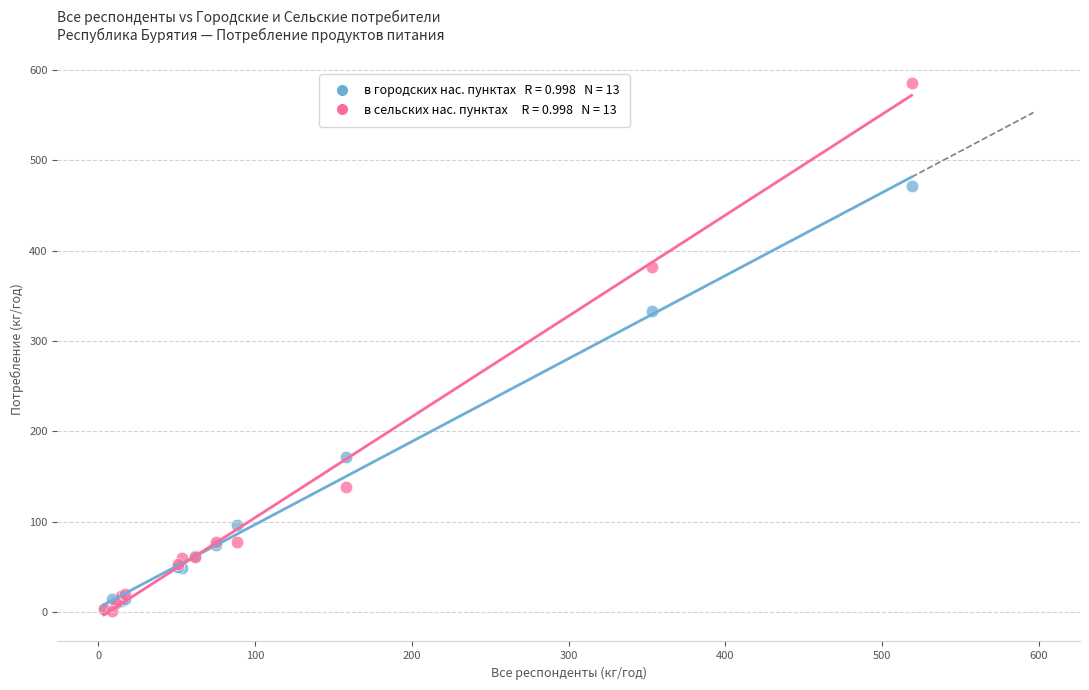

Across all series, what Y value is closest to 293?

332.9